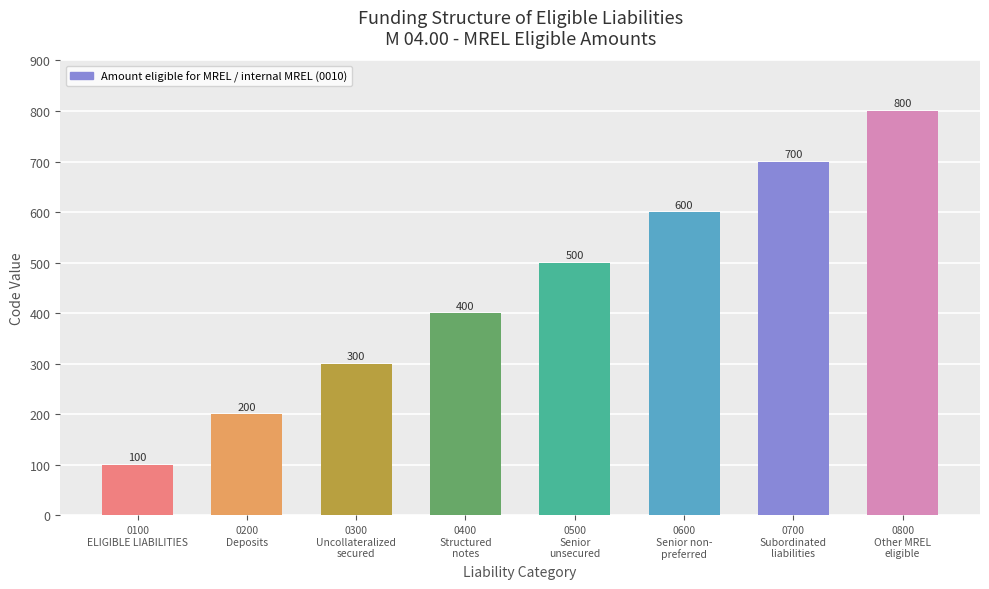

What is the difference between the maximum and minimum values?

700